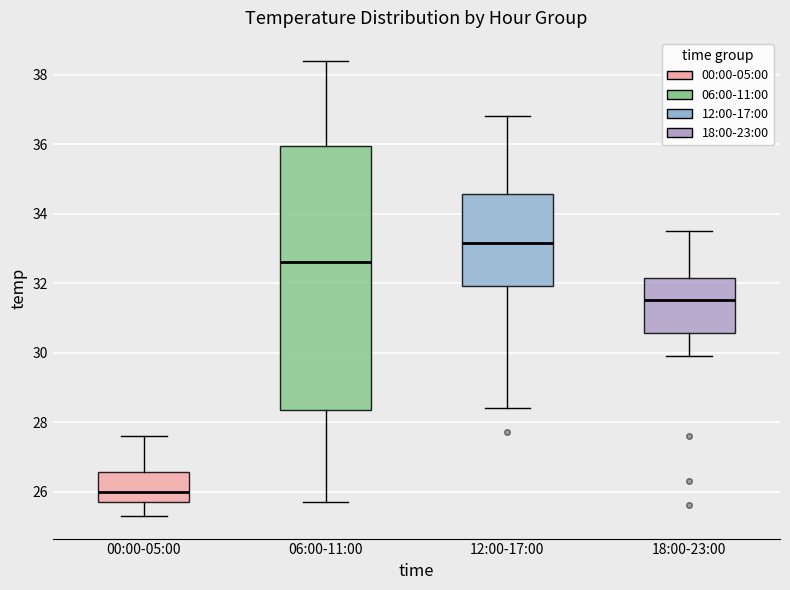

Reading left to right, transcribe this box plot: for each box, give where its median line is, the range the box spans, and where its two whiskers end, as read against the y-axis. The values are not printed on the chart, so give them approximately, as read against the axis.

00:00-05:00: median 26.0, box 25.8 to 26.6, whiskers 25.4 to 27.6
06:00-11:00: median 32.6, box 28.4 to 36.0, whiskers 25.8 to 38.4
12:00-17:00: median 33.2, box 32.0 to 34.6, whiskers 28.4 to 36.8
18:00-23:00: median 31.6, box 30.6 to 32.2, whiskers 30.0 to 33.6